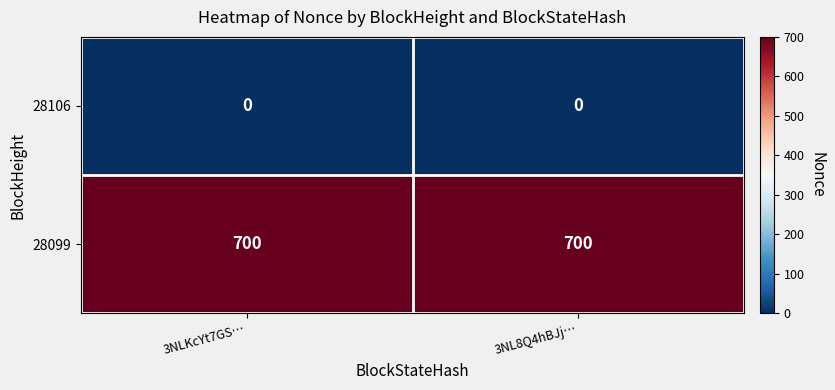

True or false: 28106 has a value of 0 at 3NLKcYt7GS….

True